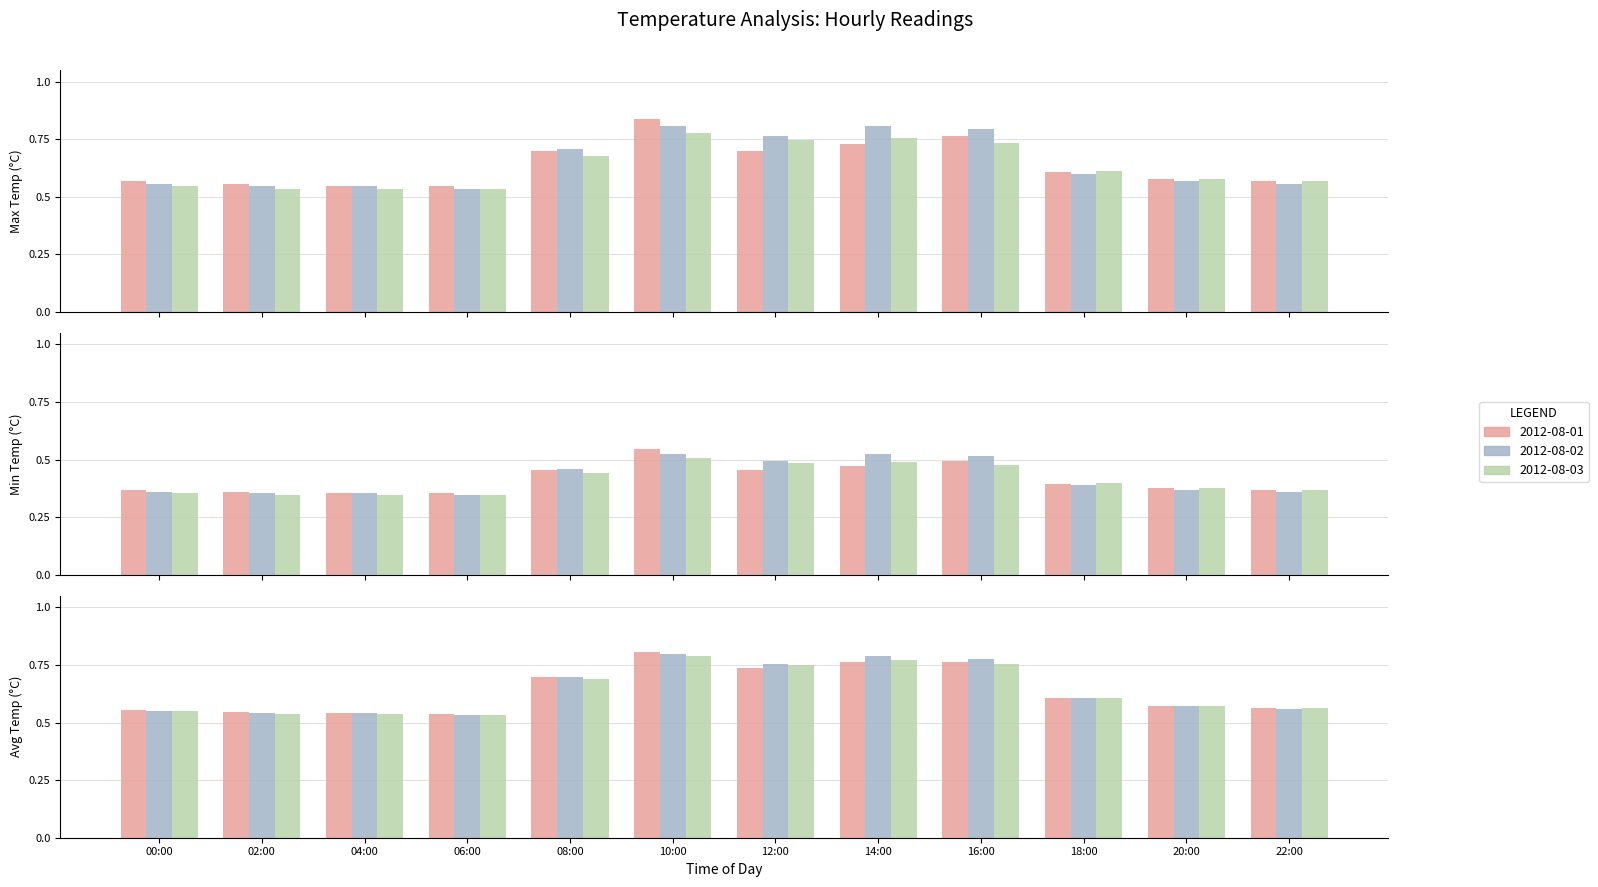

Is it true that 2012-08-02 equals 0.8 at 14:00?

True